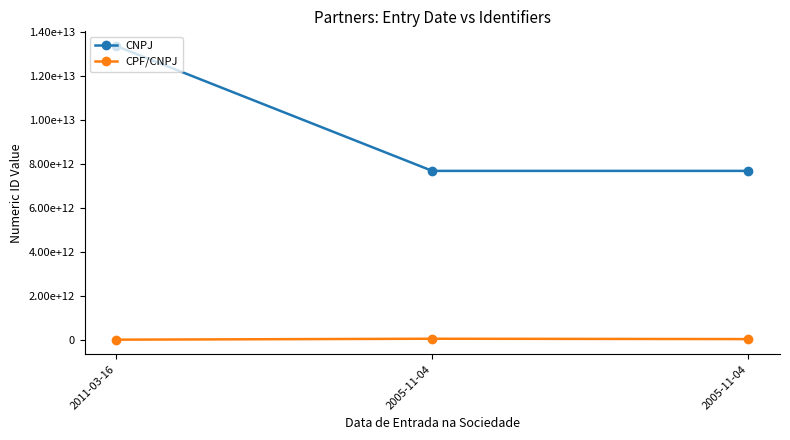

Is this an area chart (filled region under the line)?

No